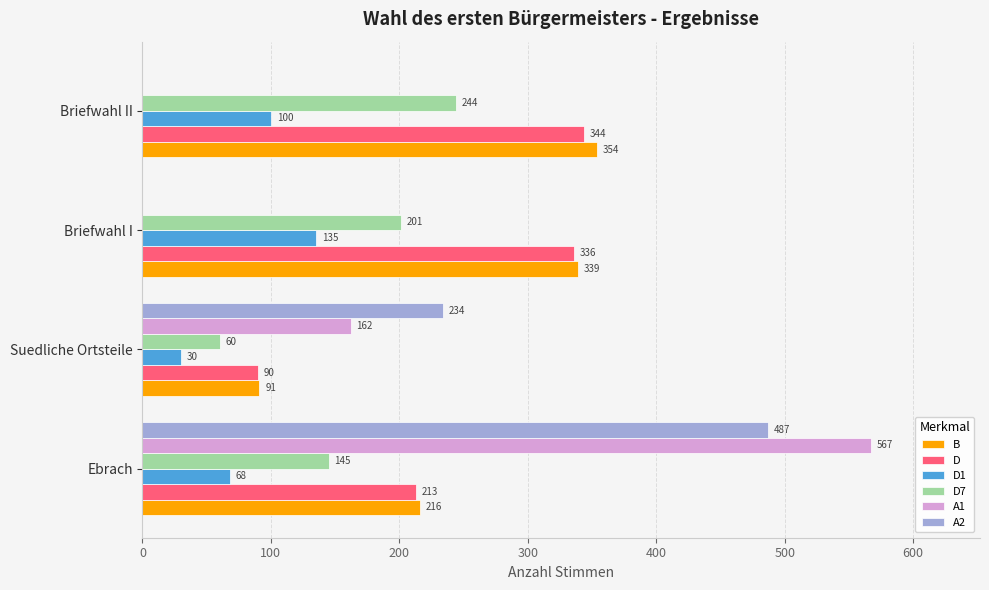

Is the value of A2 at Briefwahl I greater than the value of D at Ebrach?

No